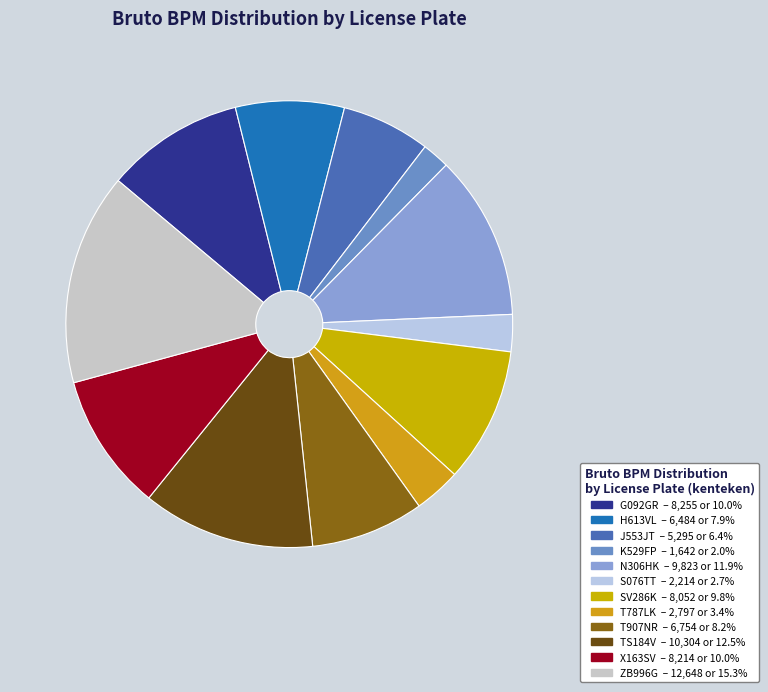

To the nearest percent, what is the difference between the G092GR and ZB996G slice percentages?

5%